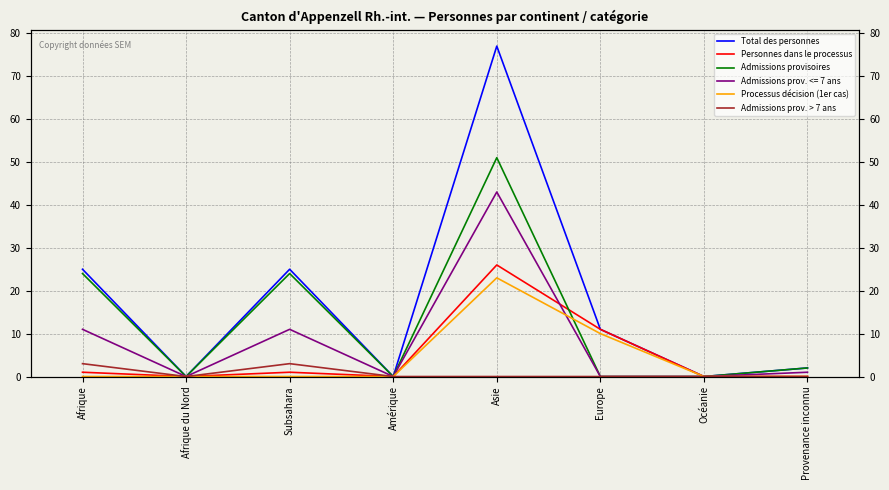

Which series has the largest range (max minus min)?

Total des personnes